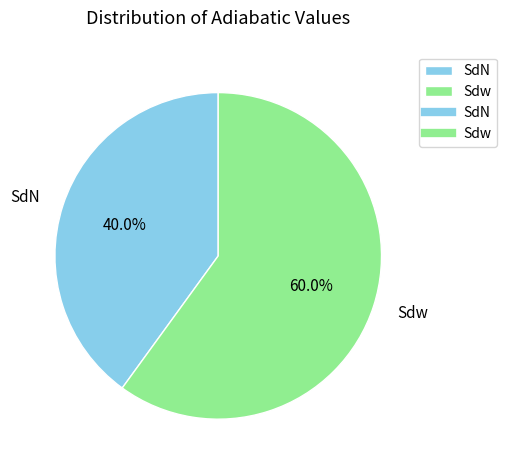

Which slice is the largest?

Sdw